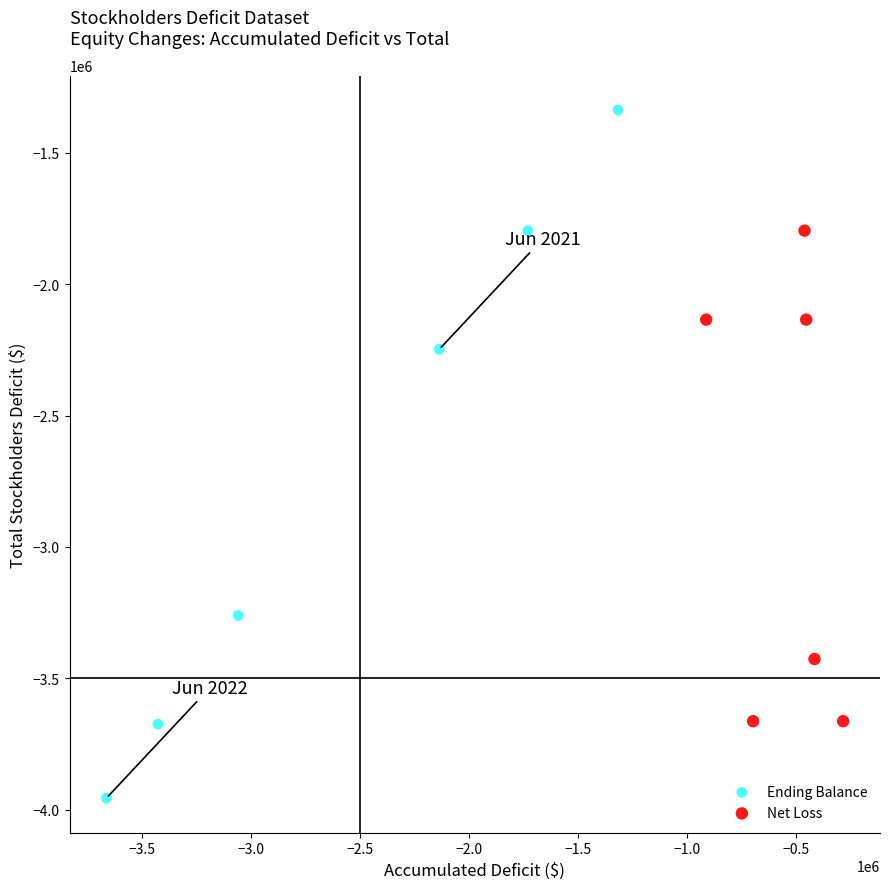

Which series has the widest spread of Y values?

Ending Balance